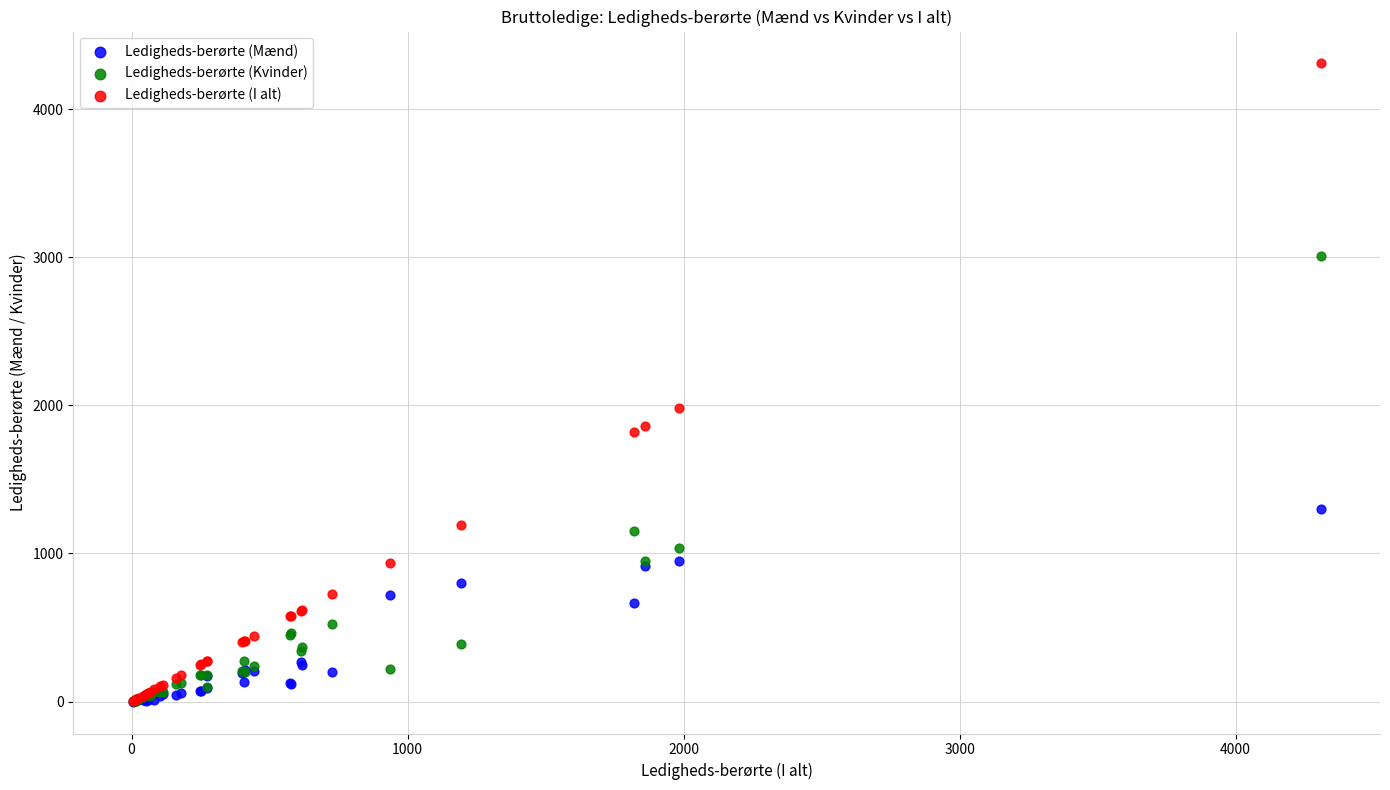

Which series has the widest spread of Y values?

Ledigheds-berørte (I alt)